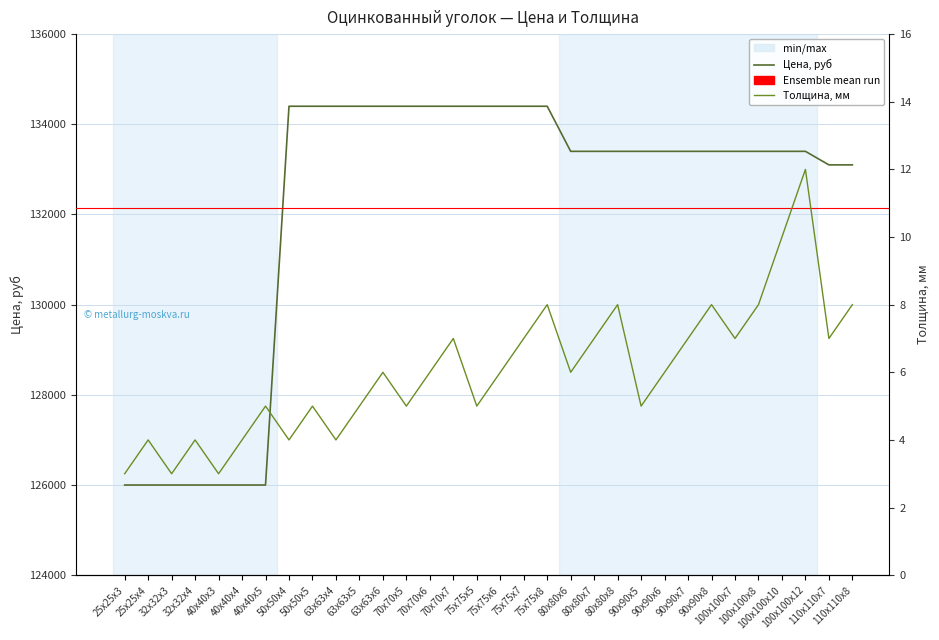

Rank the categories by Толщина, мм value from highest to lowest.

100х100х12, 100х100х10, 75х75х8, 80х80х8, 90х90х8, 100х100х8, 110х110х8, 70х70х7, 75х75х7, 80х80х7, 90х90х7, 100х100х7, 110х110х7, 63х63х6, 70х70х6, 75х75х6, 80х80х6, 90х90х6, 40х40х5, 50х50х5, 63х63х5, 70х70х5, 75х75х5, 90х90х5, 25х25х4, 32х32х4, 40х40х4, 50х50х4, 63х63х4, 25х25х3, 32х32х3, 40х40х3